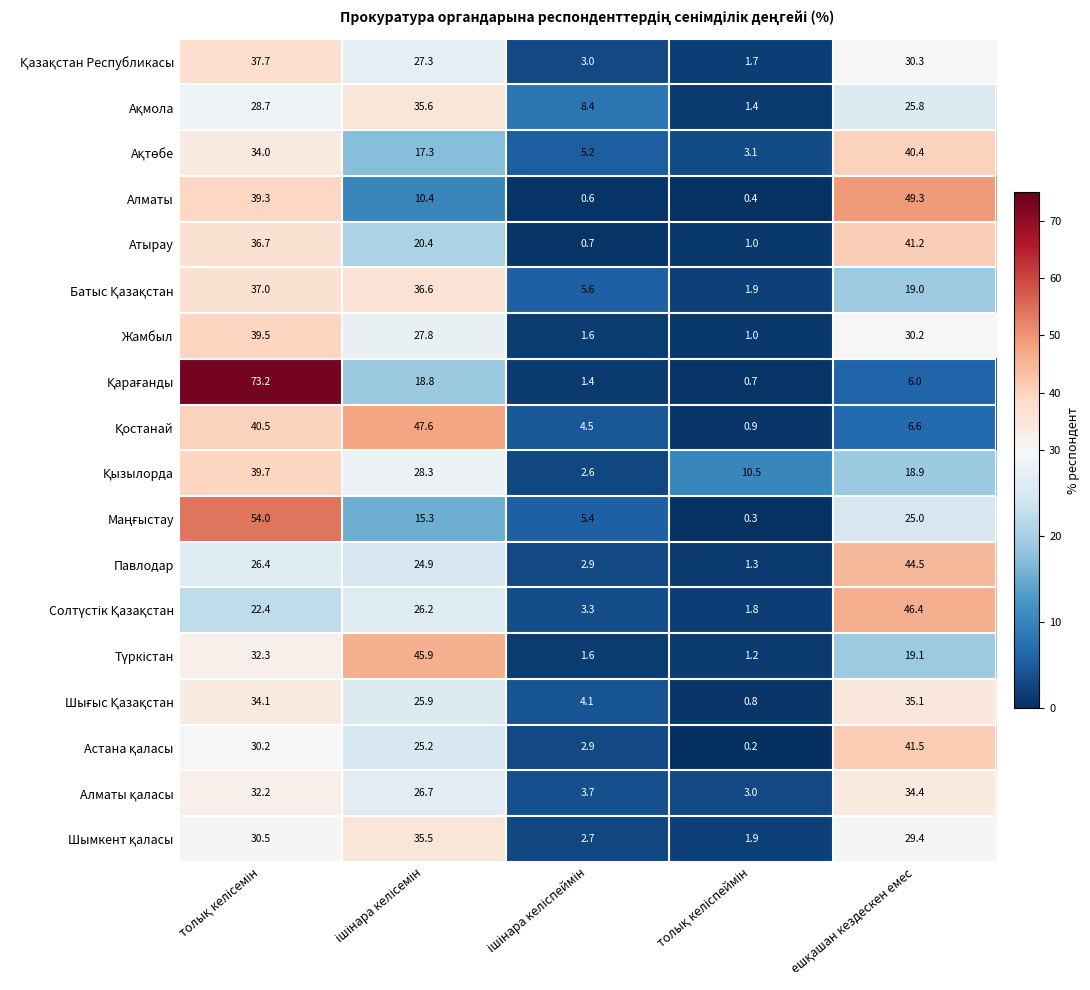

What is the minimum value for Атырау?

0.7